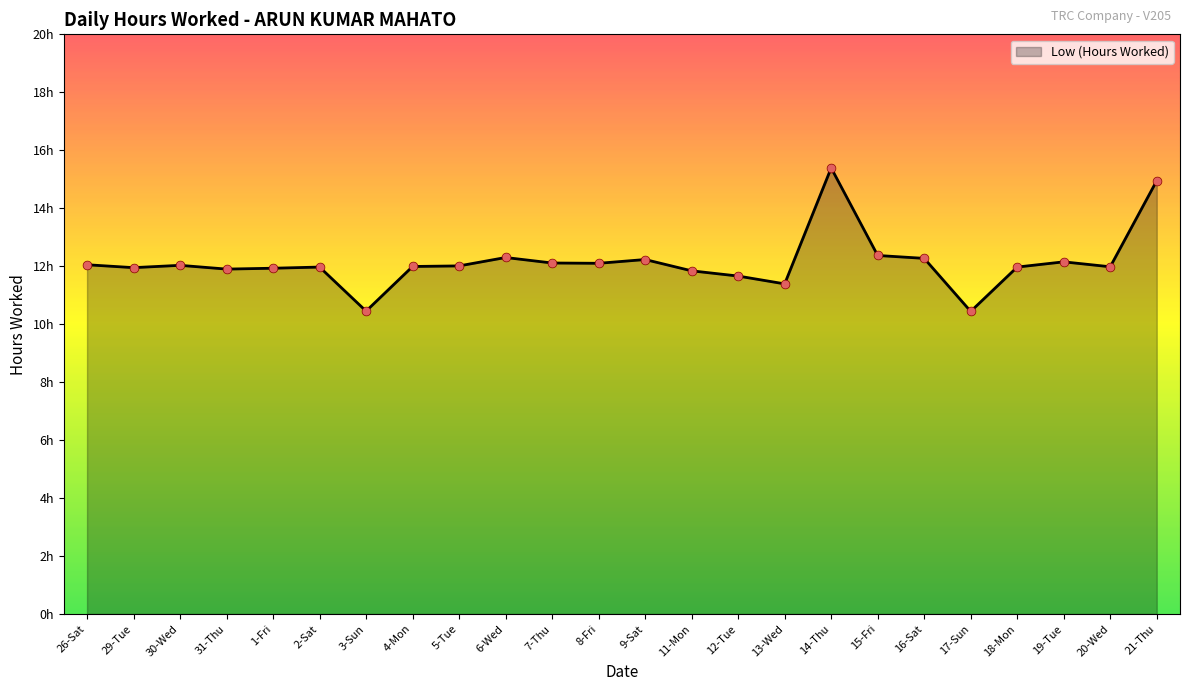

Approximately how many times larger is the value at 12-Tue compared to 5-Tue?

1.0